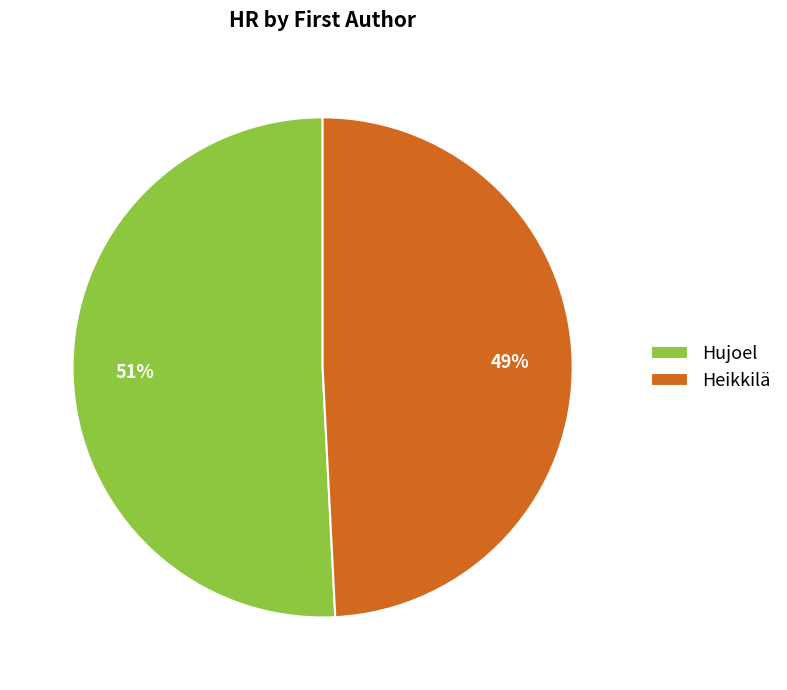

Is there any slice that represents more than half of the pie?

Yes